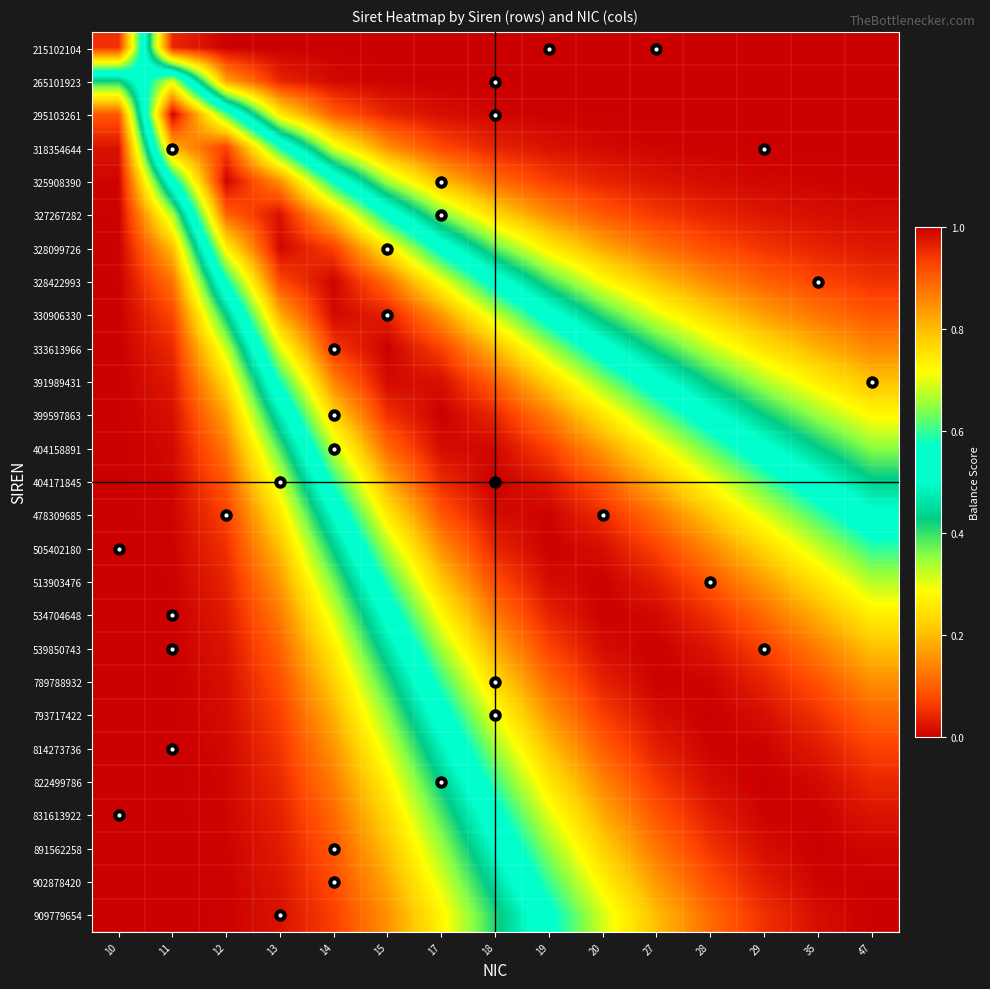

What is the total value across all series at 47?

12.5